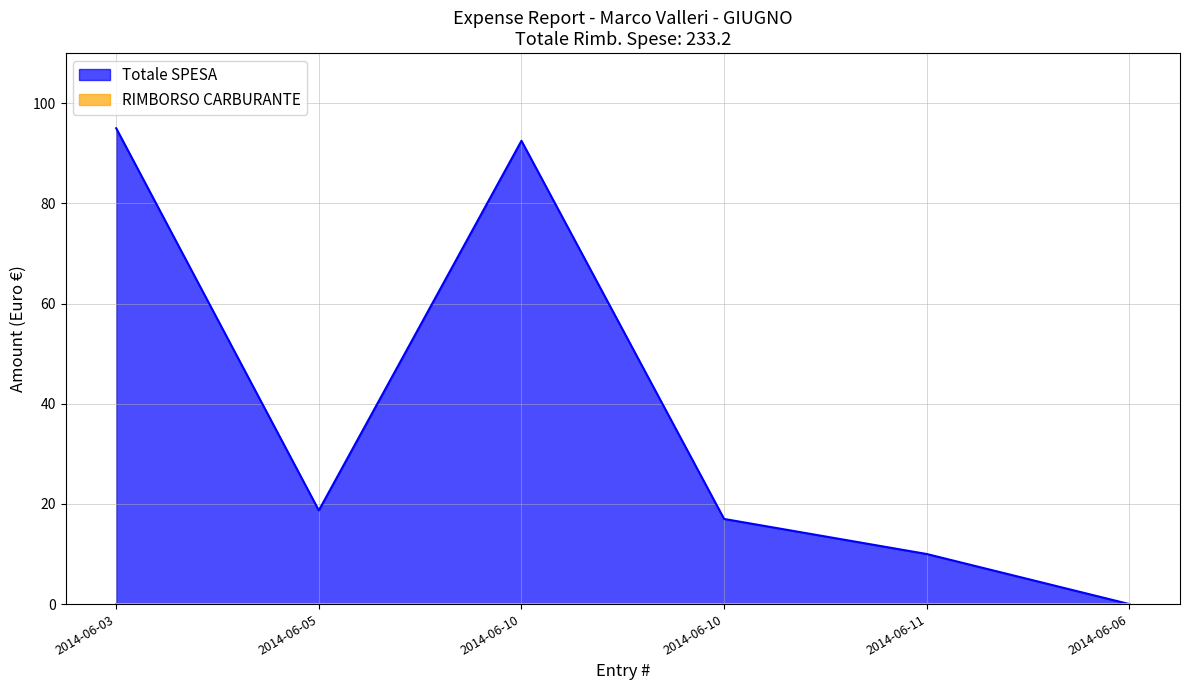

What is the value of the 5th point from the left?

10.0